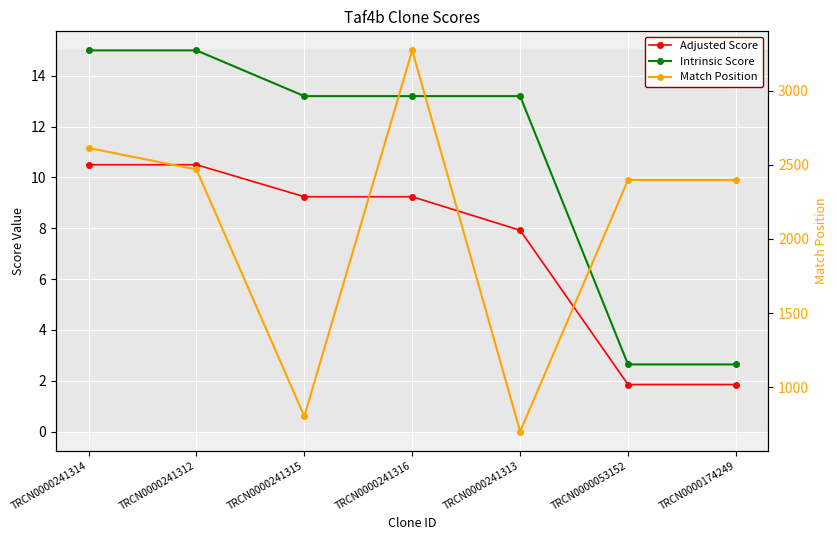

Rank the categories by Match Position value from highest to lowest.

TRCN0000241316, TRCN0000241314, TRCN0000241312, TRCN0000053152, TRCN0000174249, TRCN0000241315, TRCN0000241313